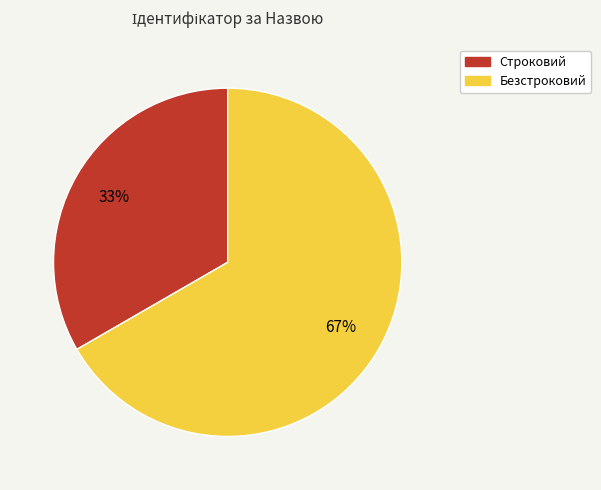

Which slice is the smallest?

Строковий